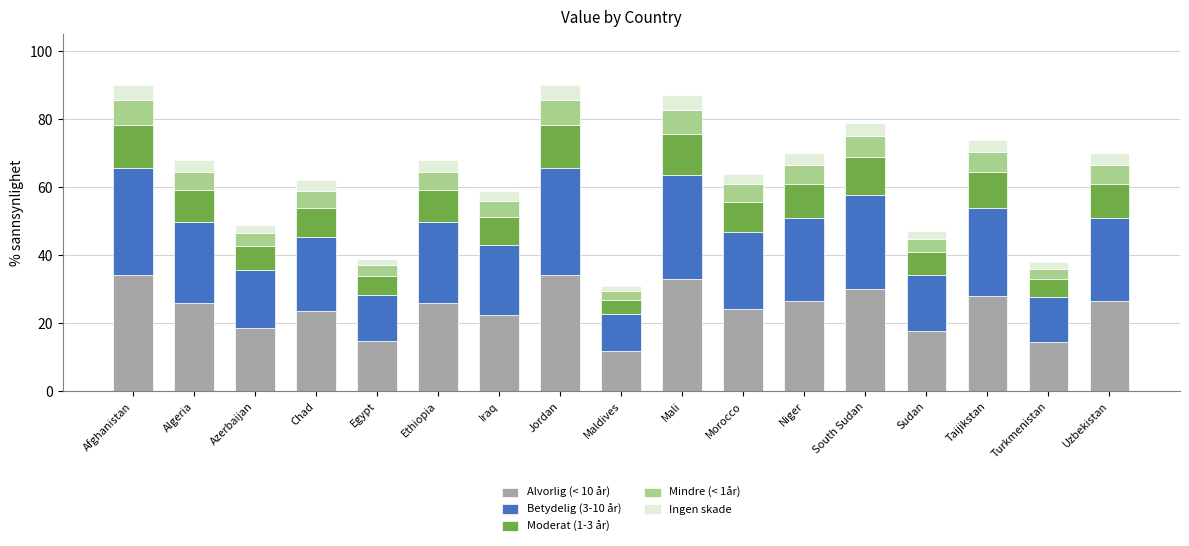

What is the minimum value for Alvorlig (< 10 år)?

11.8